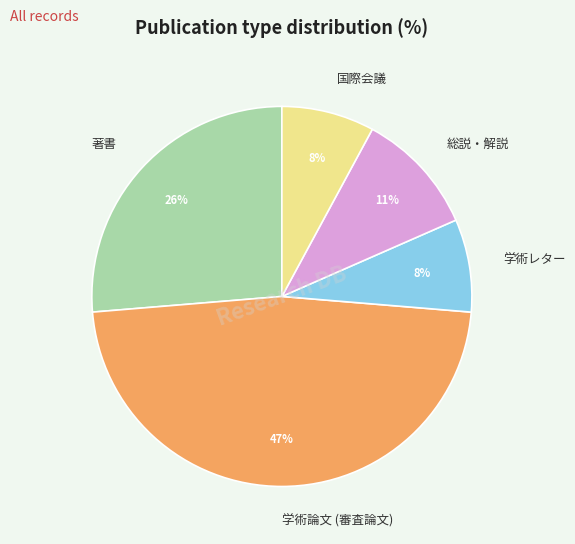

How many segments does this pie chart have?

5